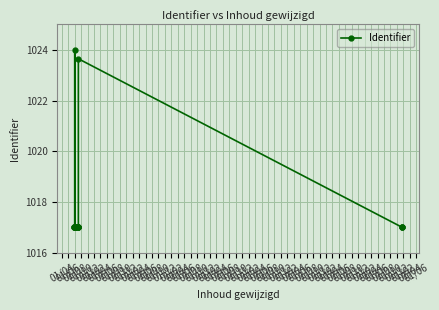

The chart shows a value of 1024.0 at 01/08. True or false?

True